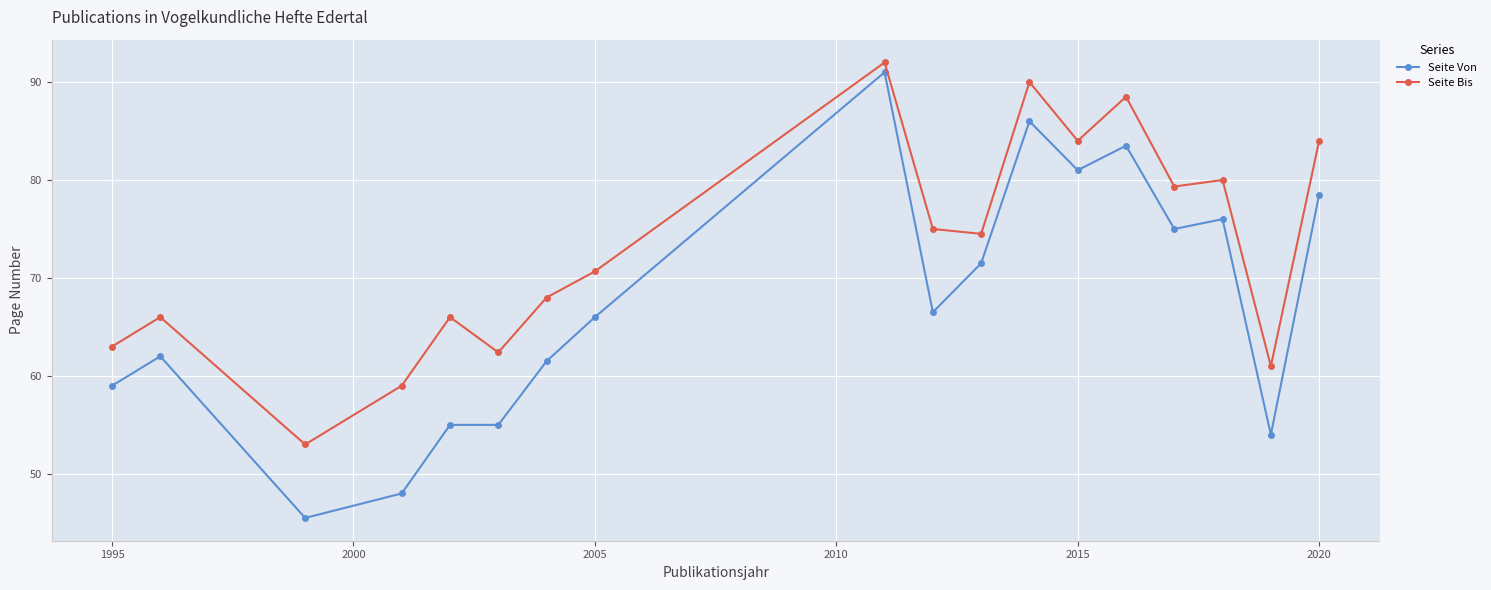

What is the value of the Seite Bis point at the 8th from the left?

70.7